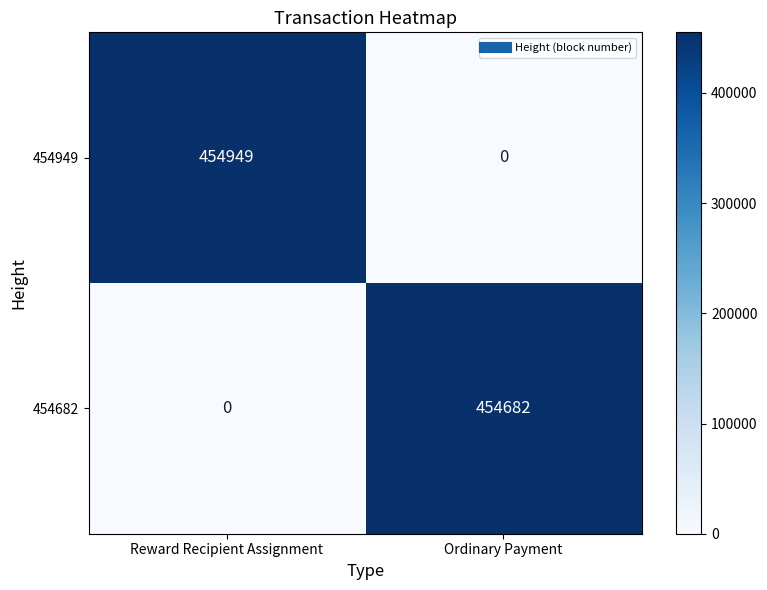

At which label is 454949 closest to 227474?

Ordinary Payment